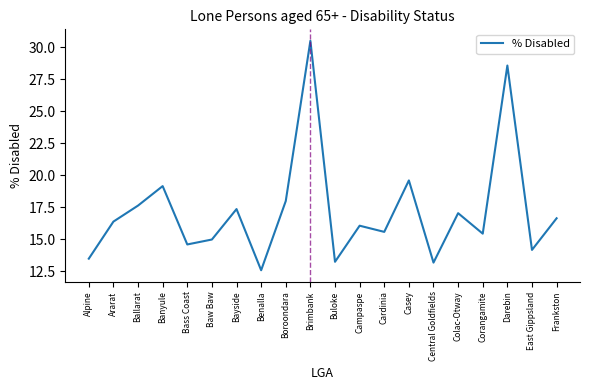

What position from the left is Bayside?

7